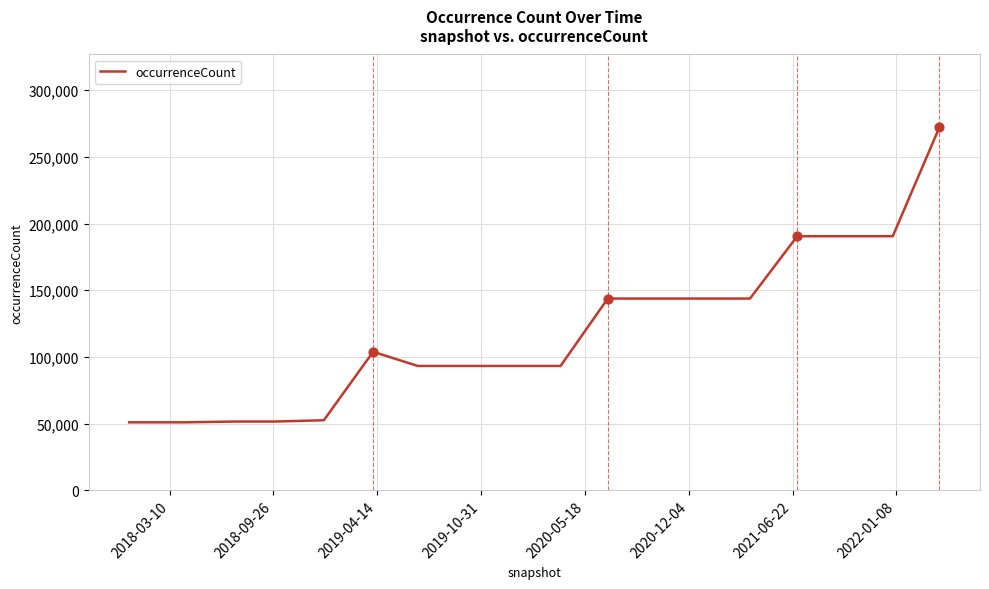

What is the difference between the maximum and minimum values?

221380